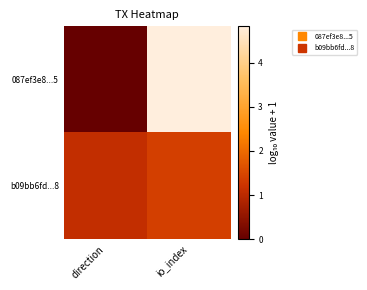

Count the number of data series in this chart.

2